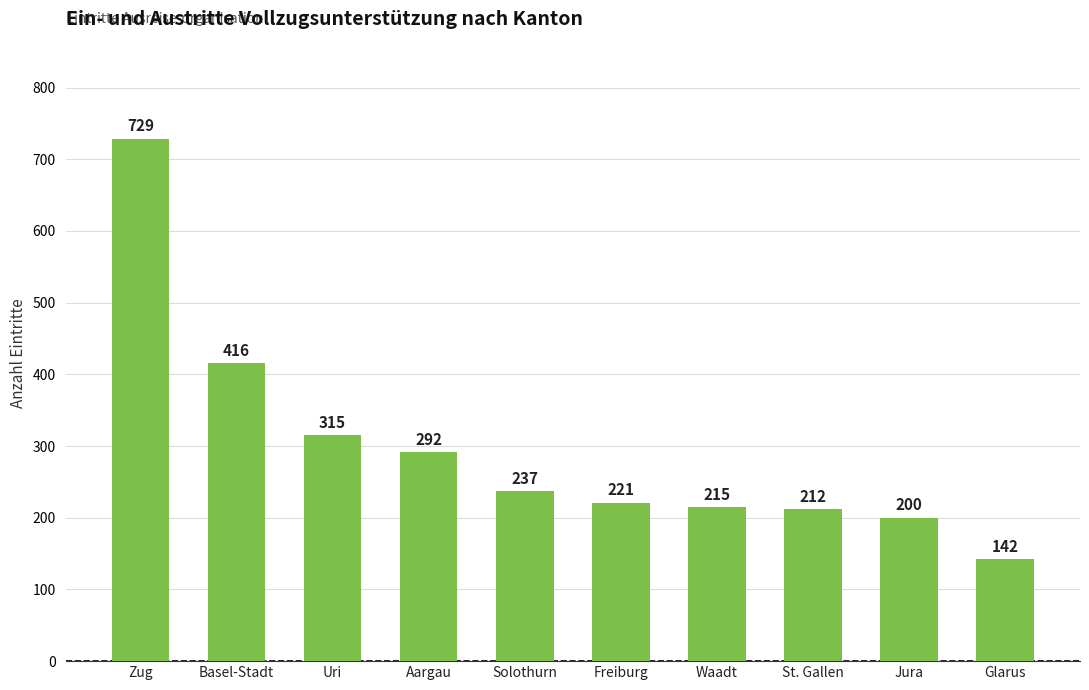

Are the bars grouped side by side (vs. stacked)?

No